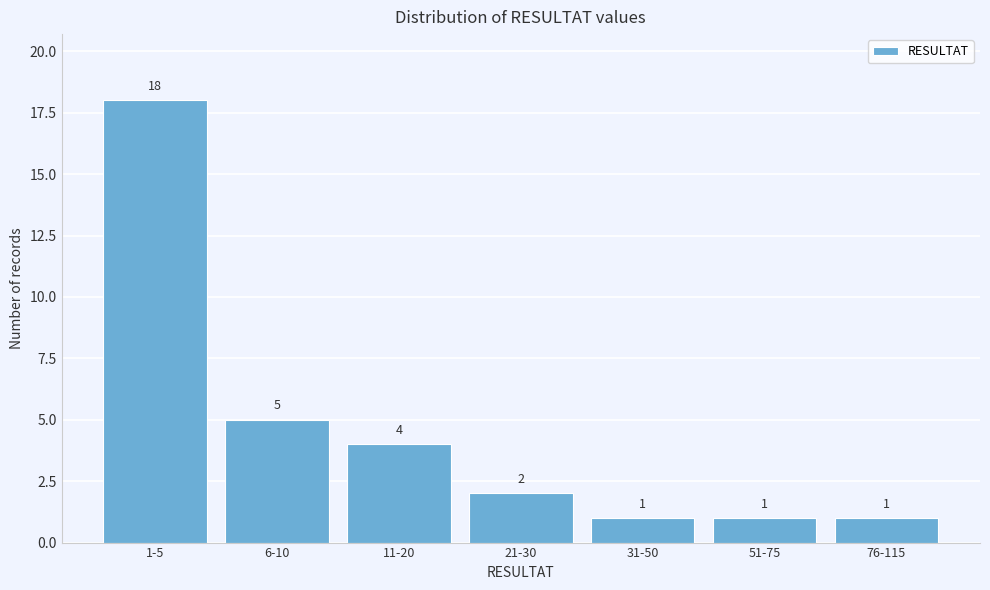

Reading left to right, extract all data points from this chart.

18	5	4	2	1	1	1